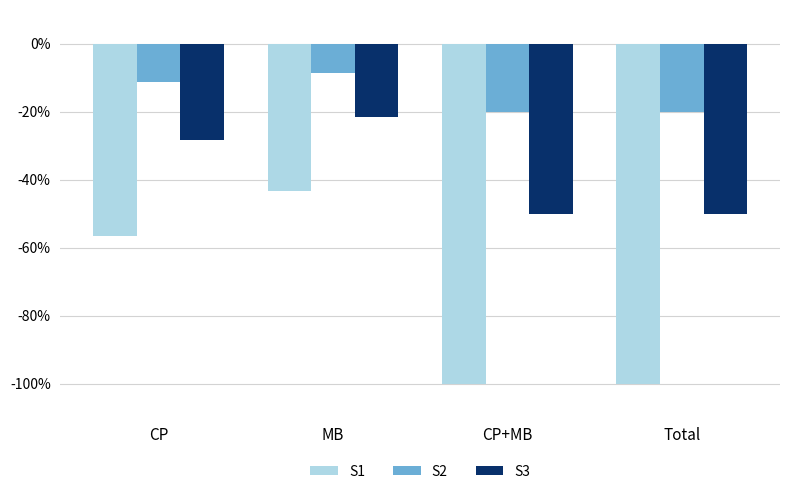

How many values in the S3 series are below -28?

3